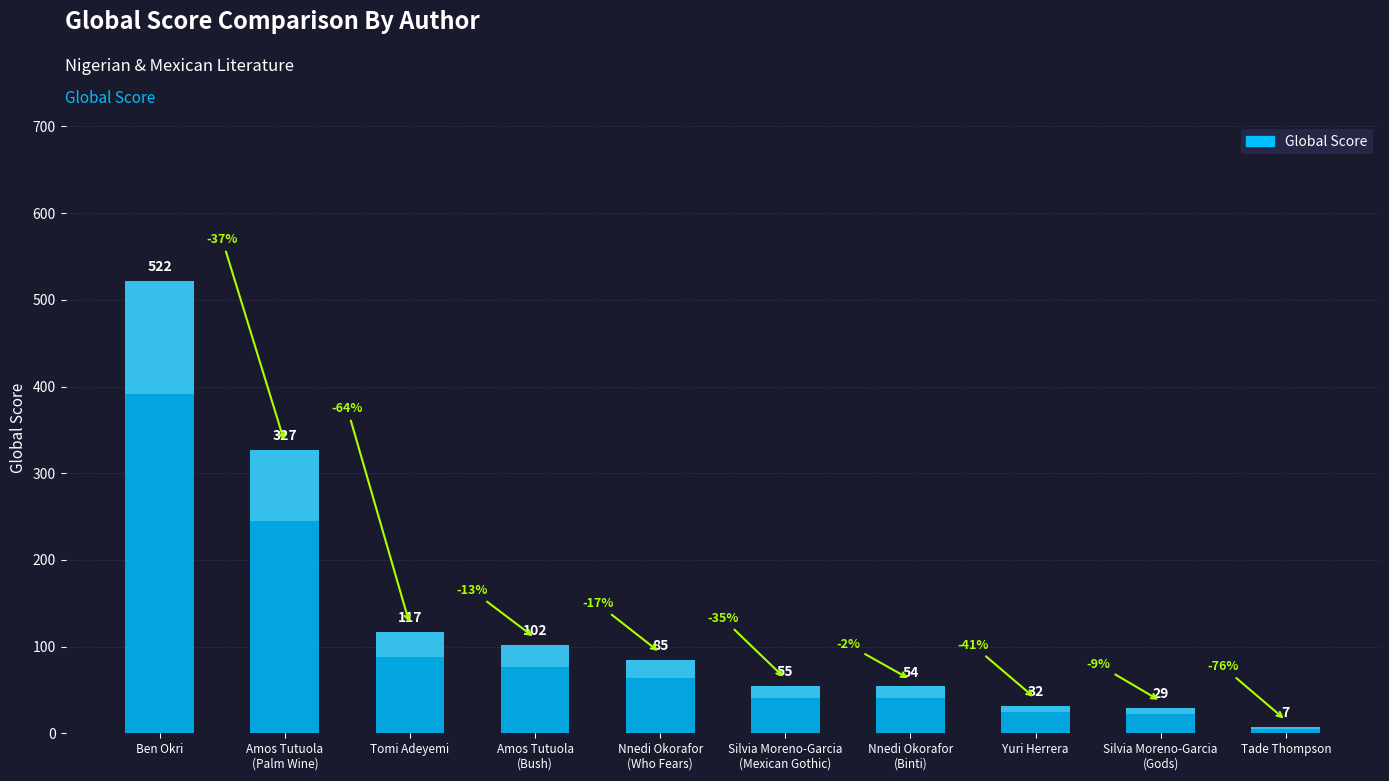

How many data points are less than 85?

5